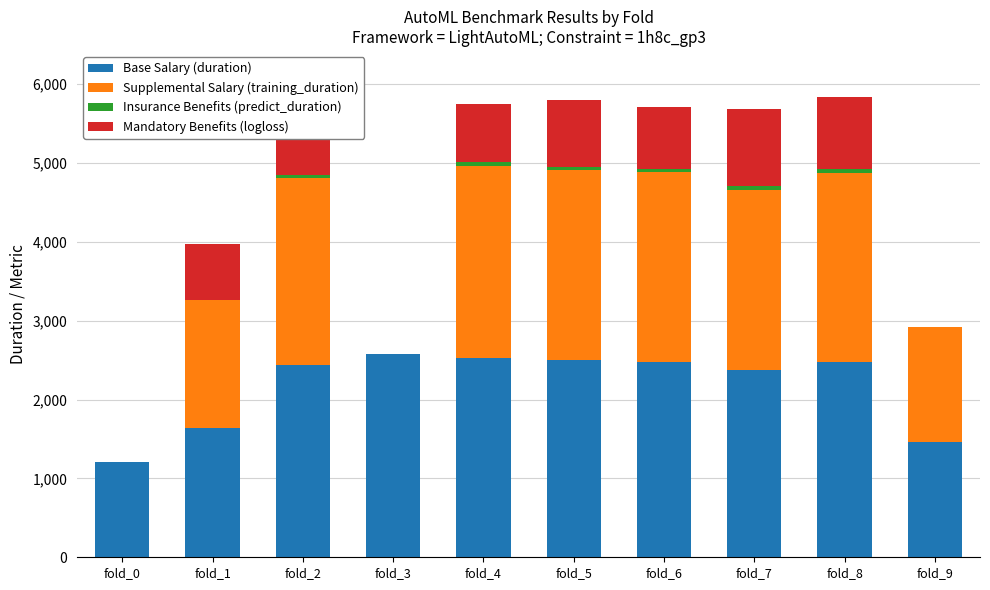

What is the highest value of the Base Salary (duration) series?

2577.4